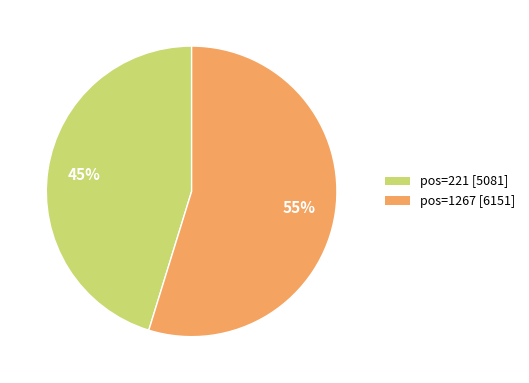

Does any single category account for the majority?

Yes